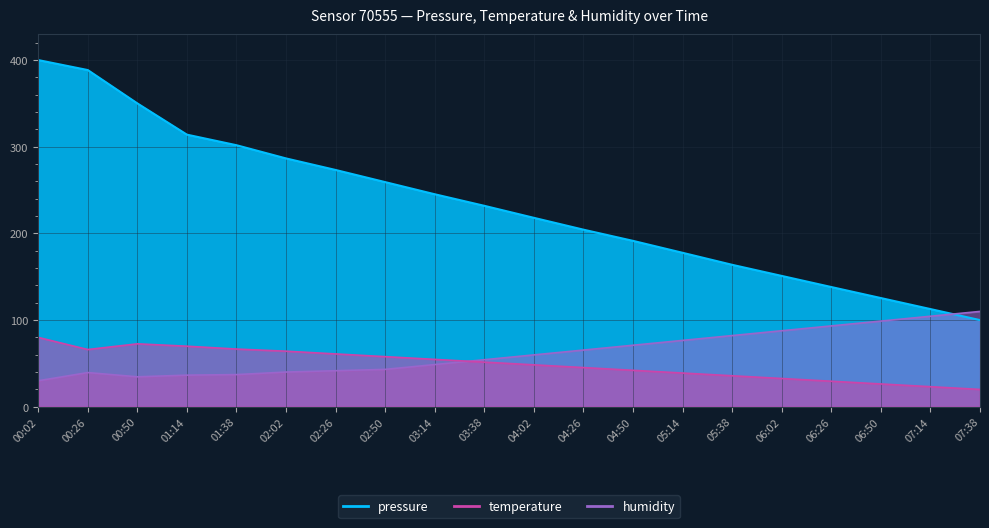

At 01:38, list the series in order from smallest to largest.

humidity, temperature, pressure